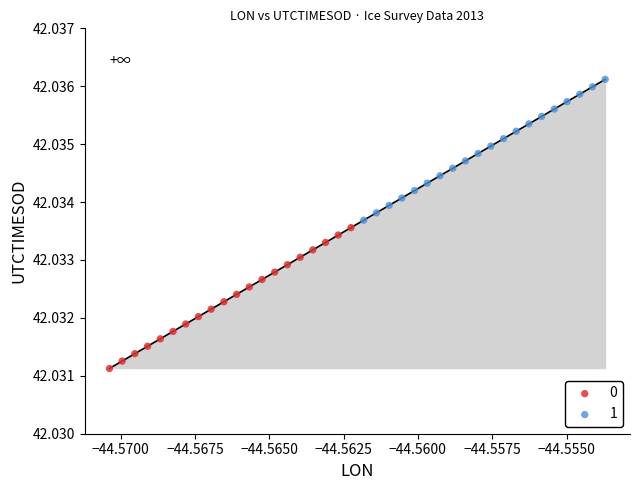

What are all the series names shown in the legend?

0, 1